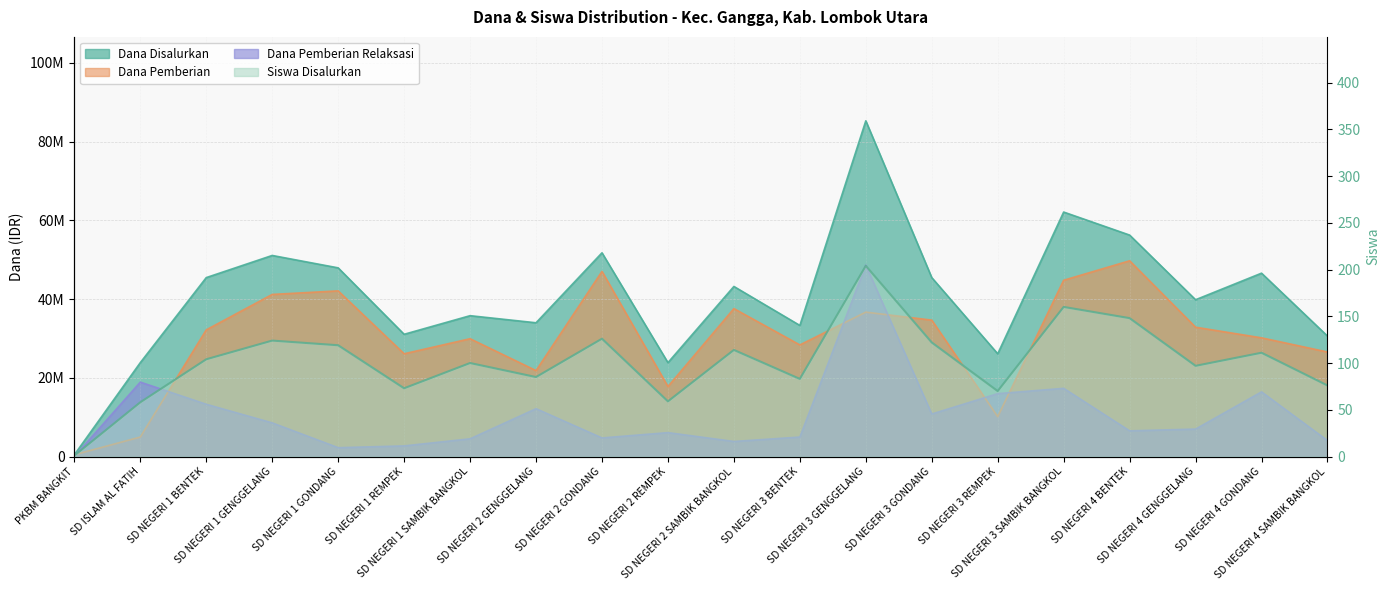

True or false: Siswa Disalurkan has a value of 59 at SD NEGERI 2 REMPEK.

True